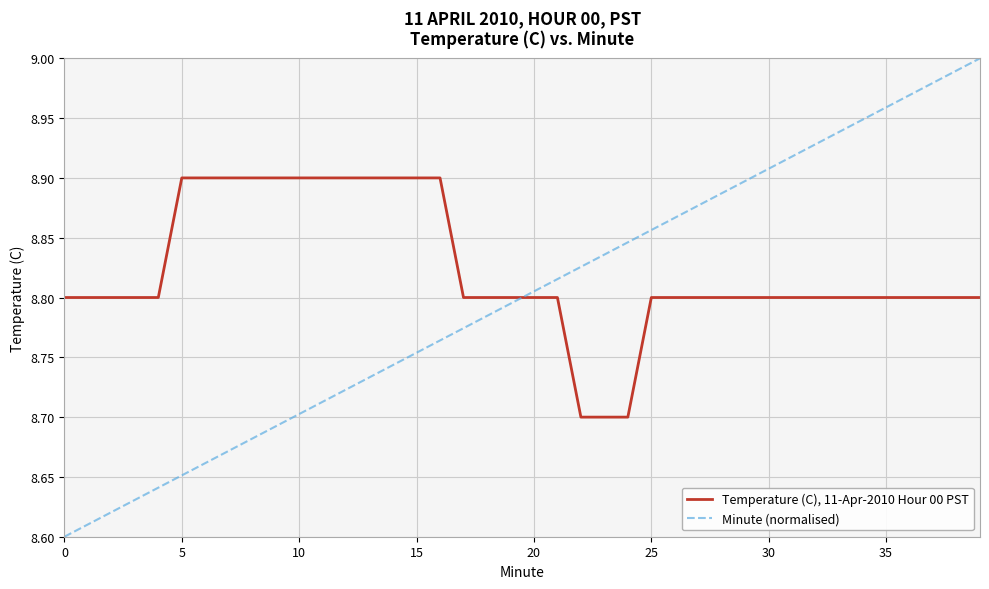

Rank the series by their maximum value, from highest to lowest.

Minute (normalised), Temperature (C), 11-Apr-2010 Hour 00 PST